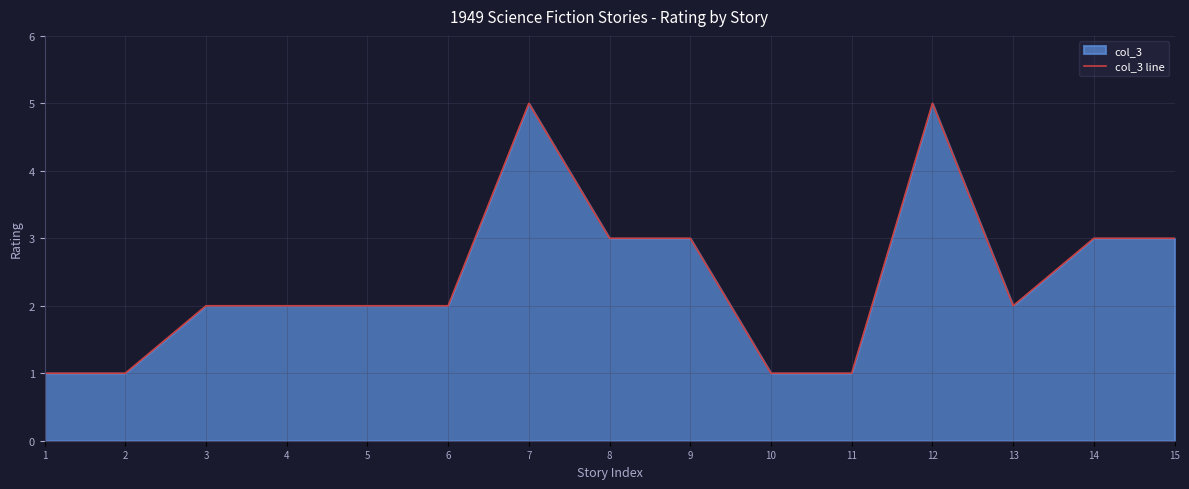

What is the value of the 13th point from the left?

2